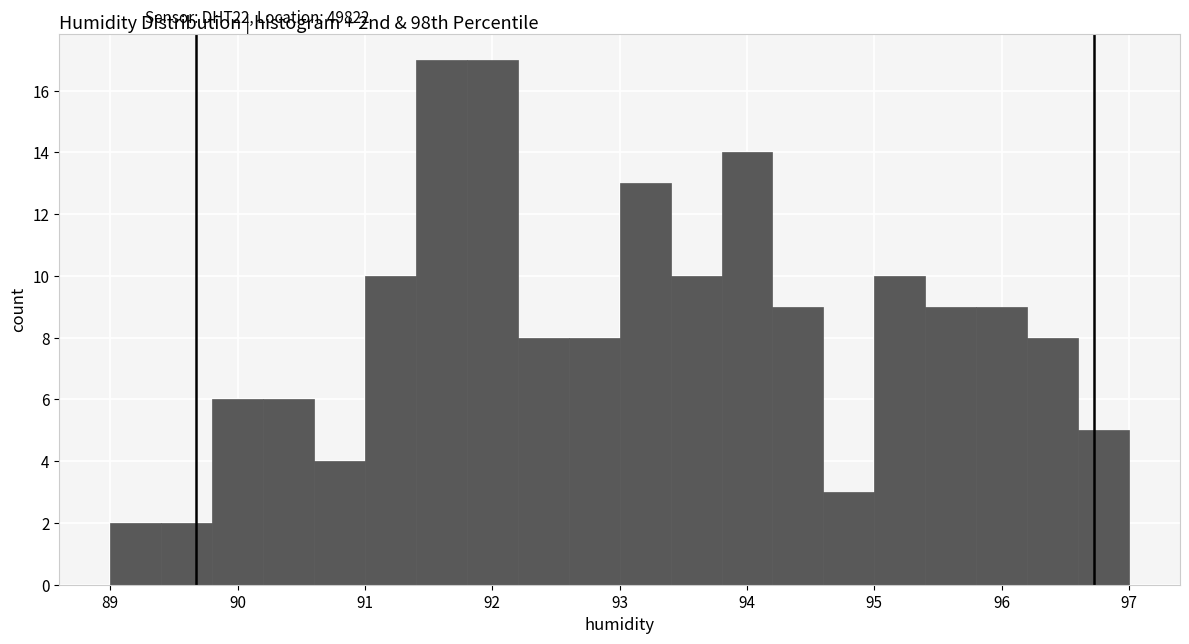

Reading left to right, transcribe this chart: for each bar, give the range it covers on the x-axis and its height. The values are not printed on the chart, so give them approximately, as read against the axis.

89.0 to 89.4: 2
89.4 to 89.8: 2
89.8 to 90.2: 6
90.2 to 90.6: 6
90.6 to 91.0: 4
91.0 to 91.4: 10
91.4 to 91.8: 17
91.8 to 92.2: 17
92.2 to 92.6: 8
92.6 to 93.0: 8
93.0 to 93.4: 13
93.4 to 93.8: 10
93.8 to 94.2: 14
94.2 to 94.6: 9
94.6 to 95.0: 3
95.0 to 95.4: 10
95.4 to 95.8: 9
95.8 to 96.2: 9
96.2 to 96.6: 8
96.6 to 97.0: 5